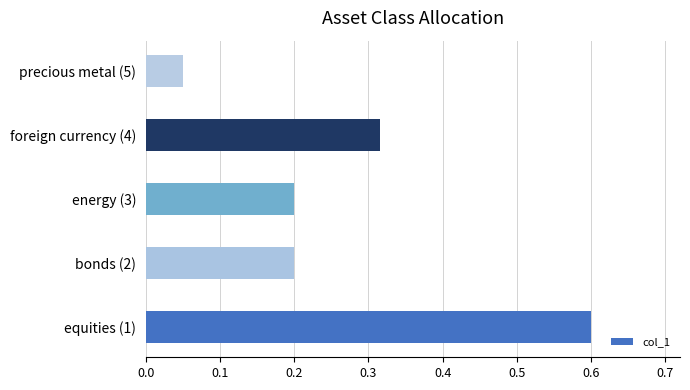

Which category has the lowest value across all series?

precious metal (5)